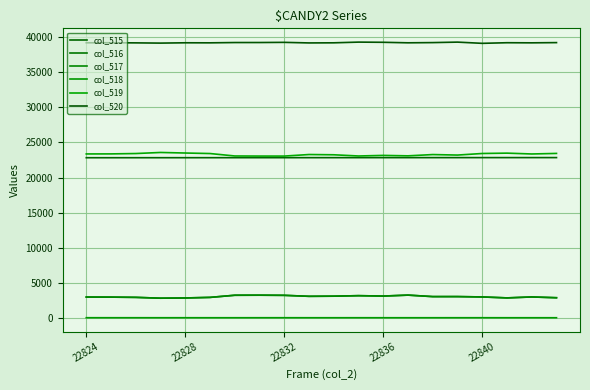

True or false: col_516 and col_518 intersect in this chart.

False